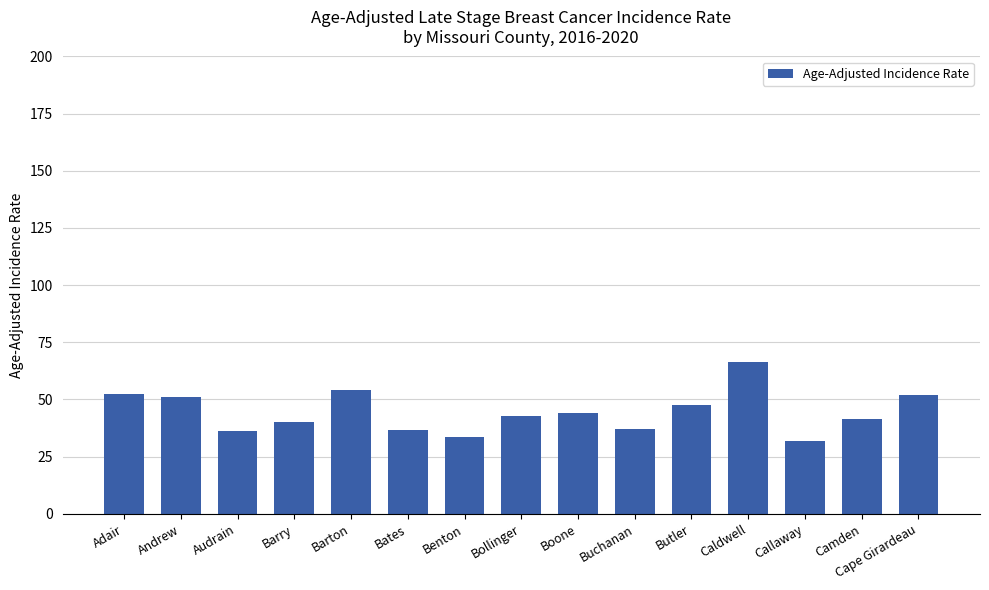

What position from the right is Barry?

12